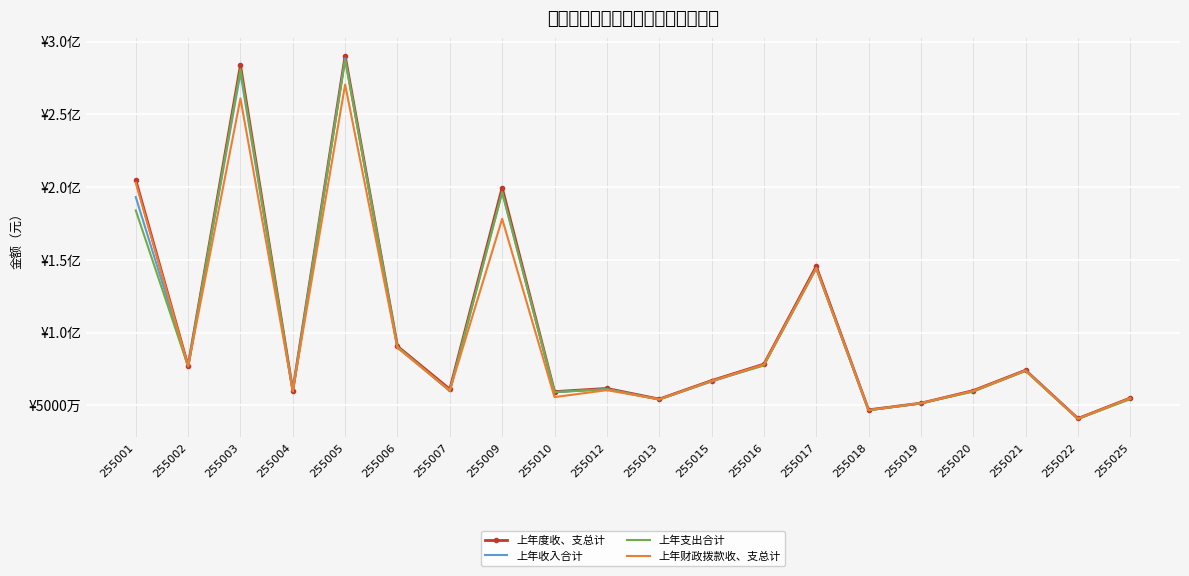

At which category does 上年收入合计 reach its first local valley?

255002